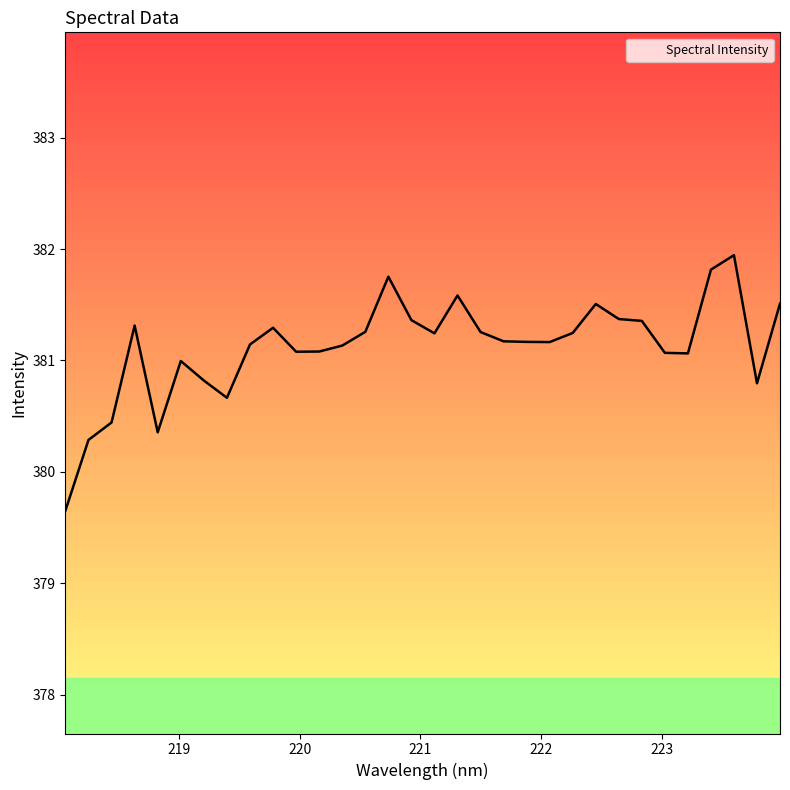

What is the ratio of the value at 222.0721 to the value at 219.3979?

1.0